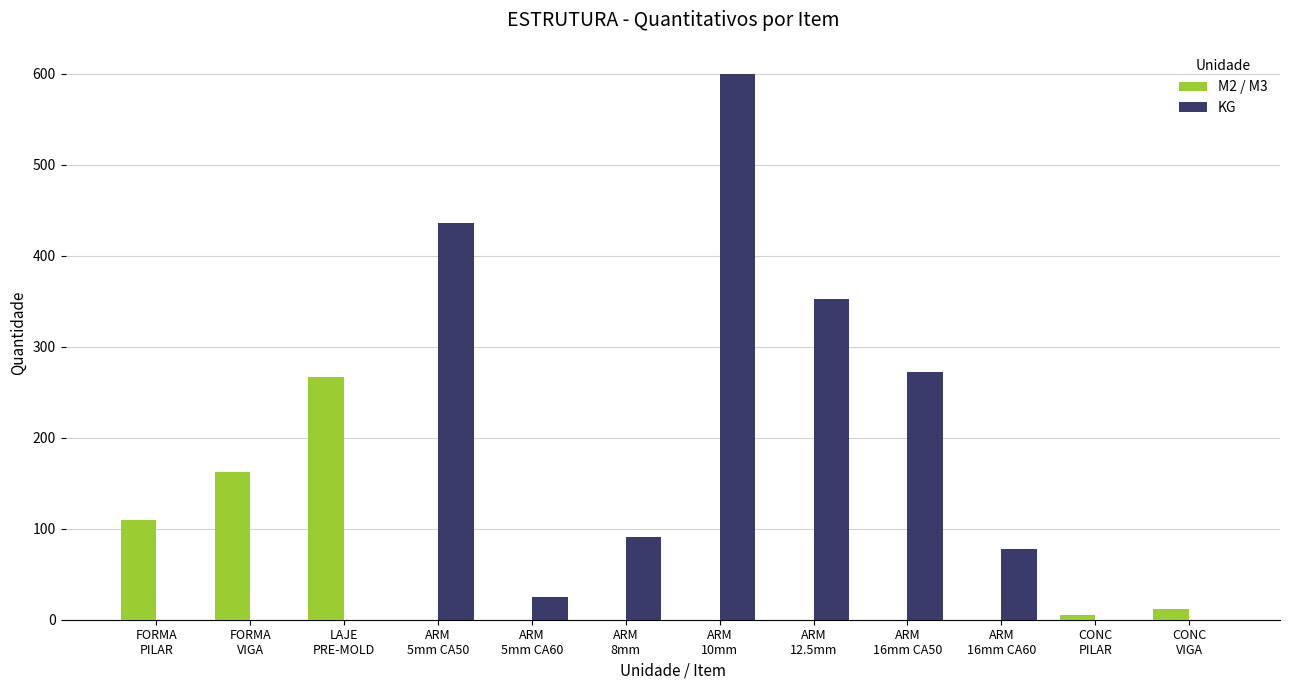

Which series has the widest spread of values?

KG